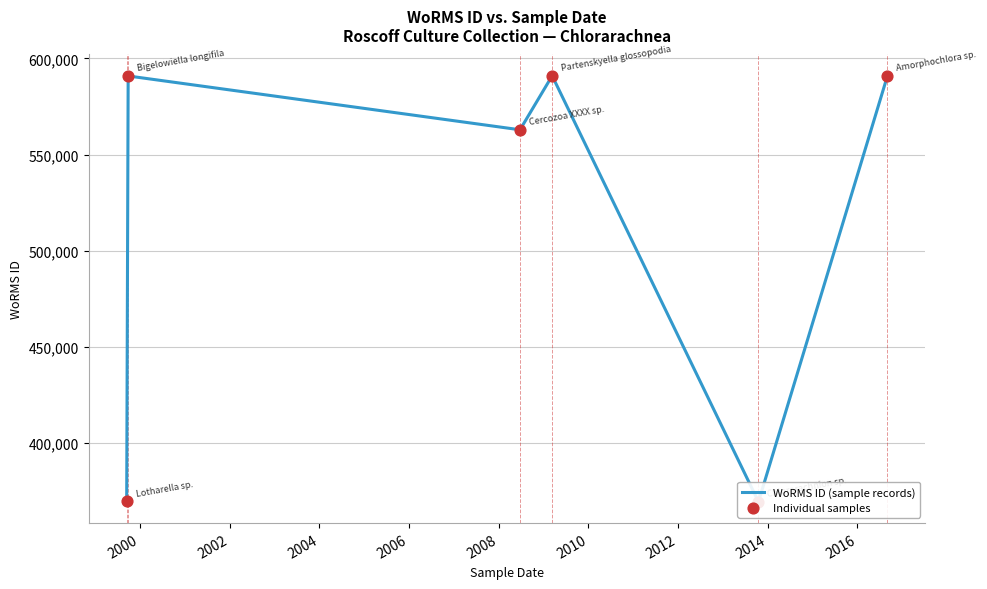

Which series contains the lowest Y value?

WoRMS ID (sample records)